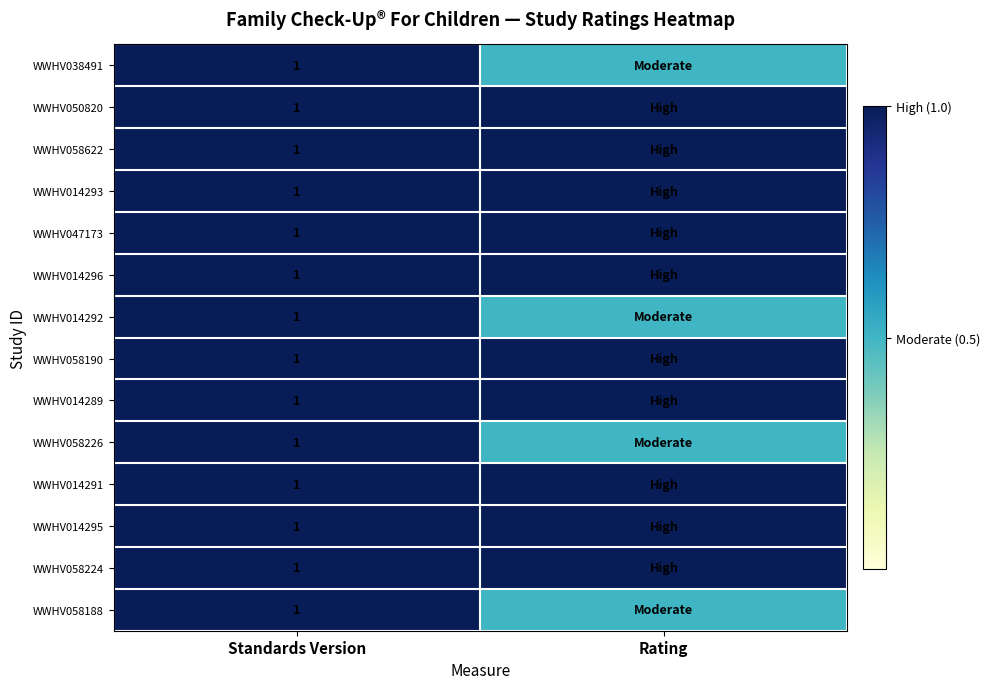

What is the total value across all series at Standards Version?

14.0